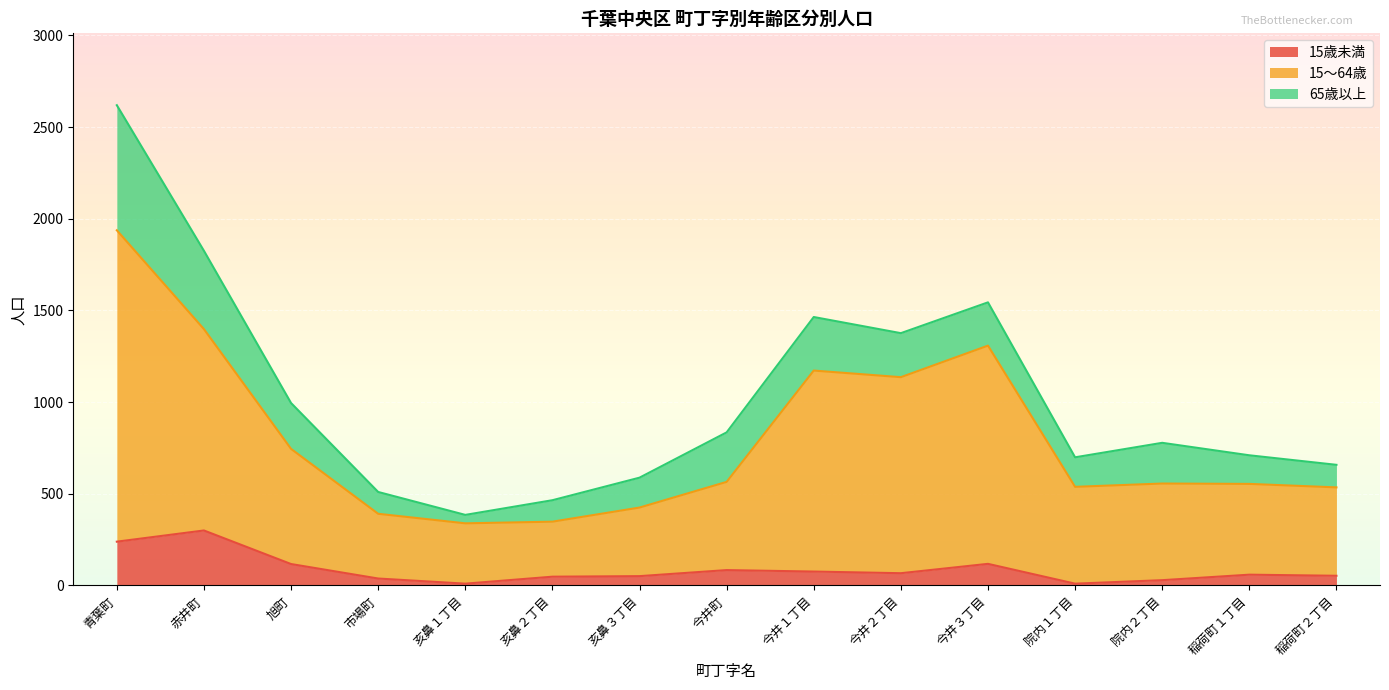

What is the value of the 15～64歳 point at the 5th from the left?

339